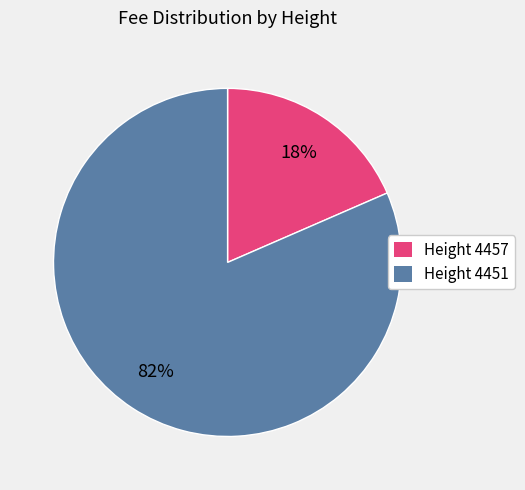

What is the largest slice in the pie chart?

Height 4451